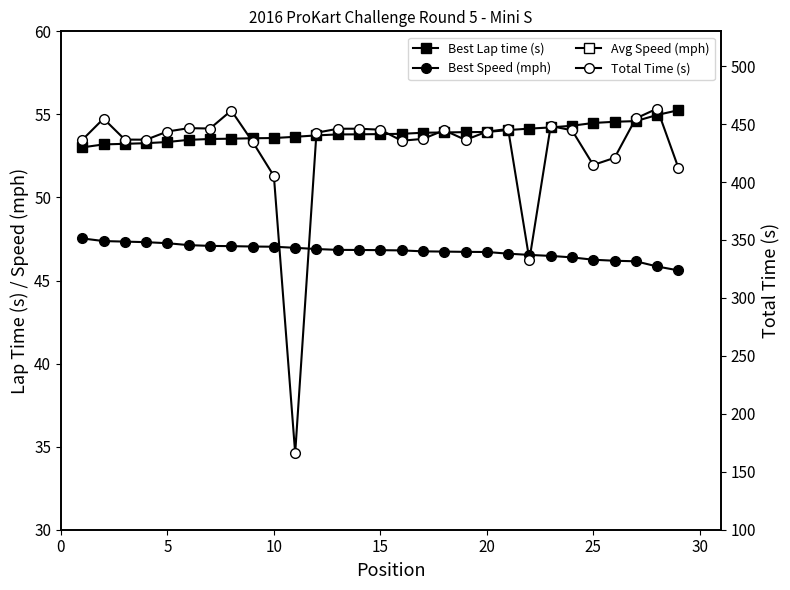

Where is the first local minimum for Avg Speed (mph)?

5